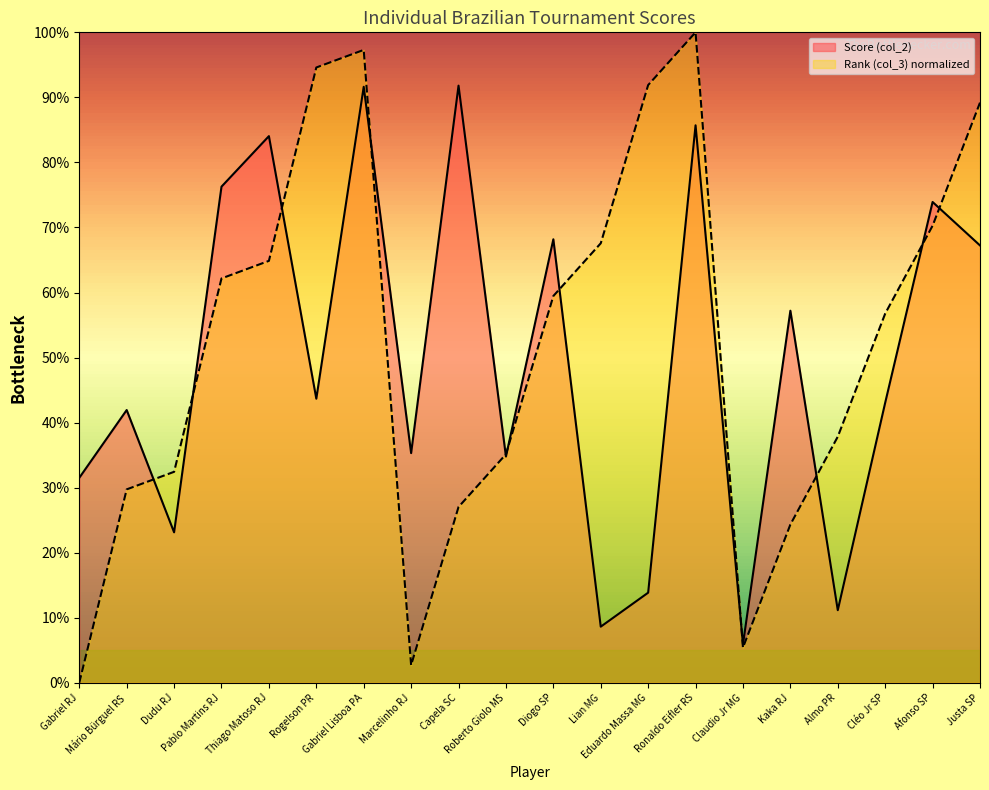

What is the total value across all series at Justa SP?

1.6